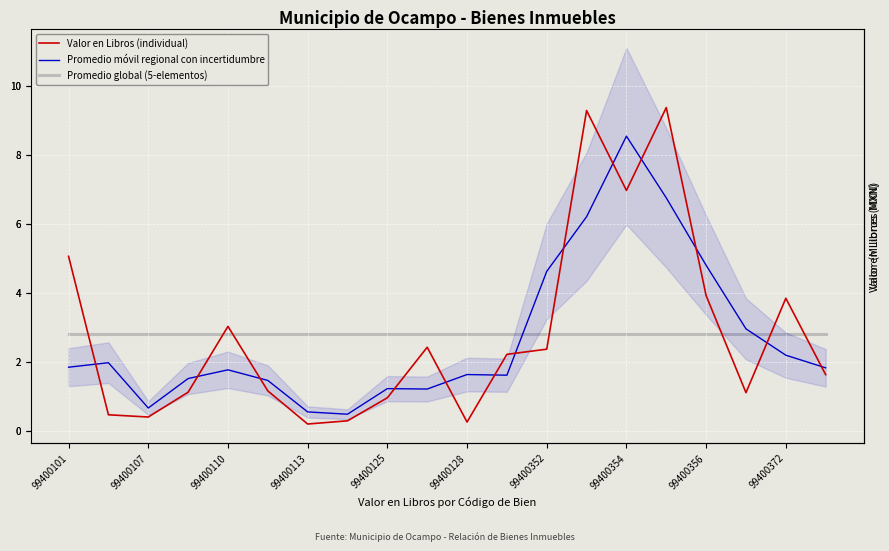

True or false: Valor en Libros (individual) has more than 0 interior local peaks.

True